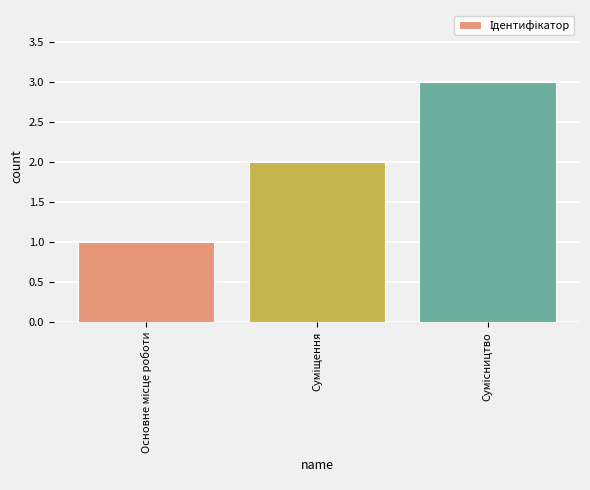

What is the greatest value displayed?

3